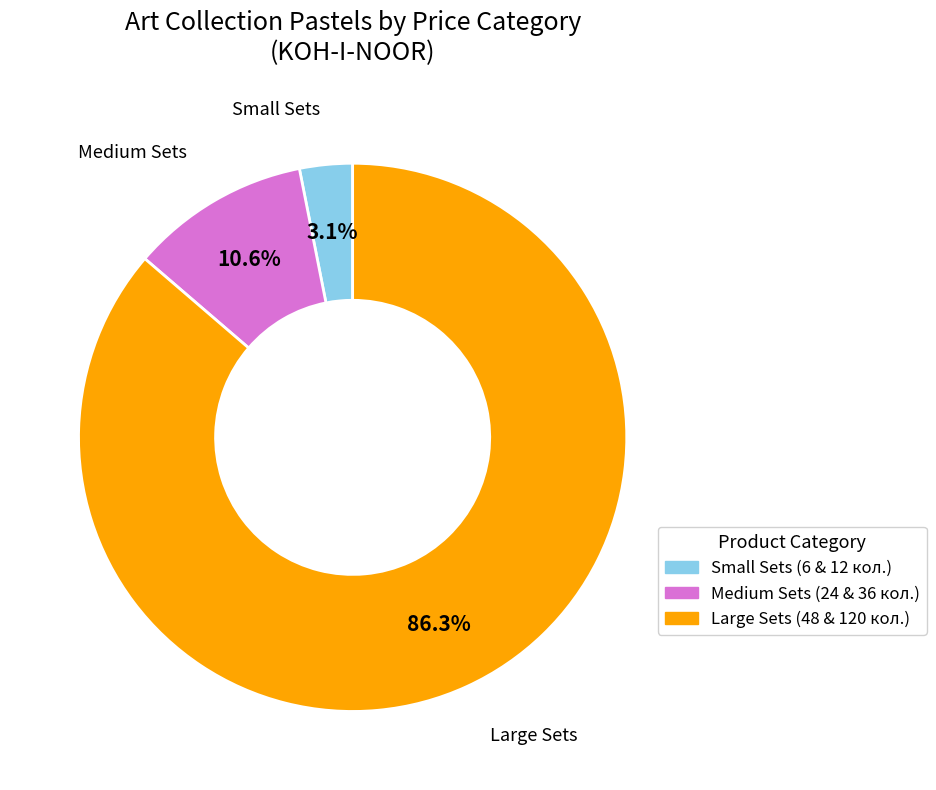

Is there any slice that represents more than half of the pie?

Yes